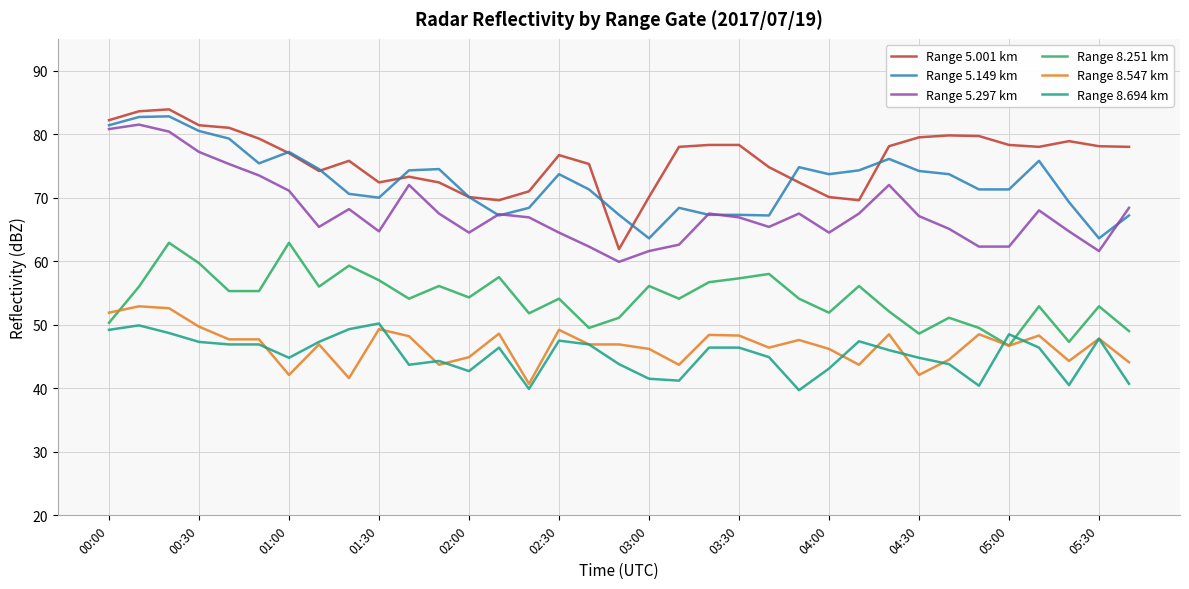

What is the difference between the maximum and second lowest values in the Range 5.149 km series?

19.2